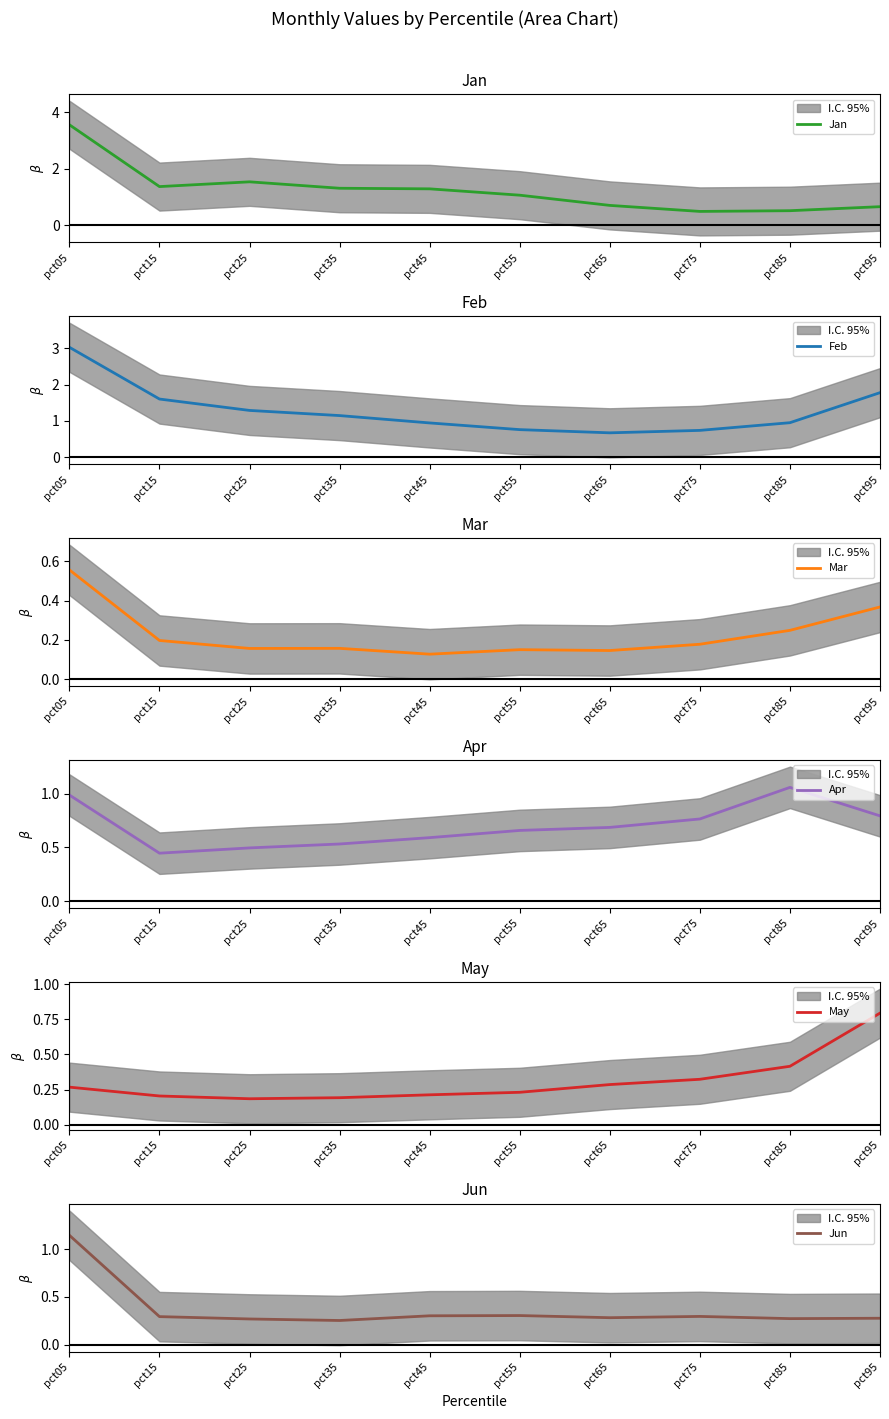

What is the maximum value shown in the chart?

3.5